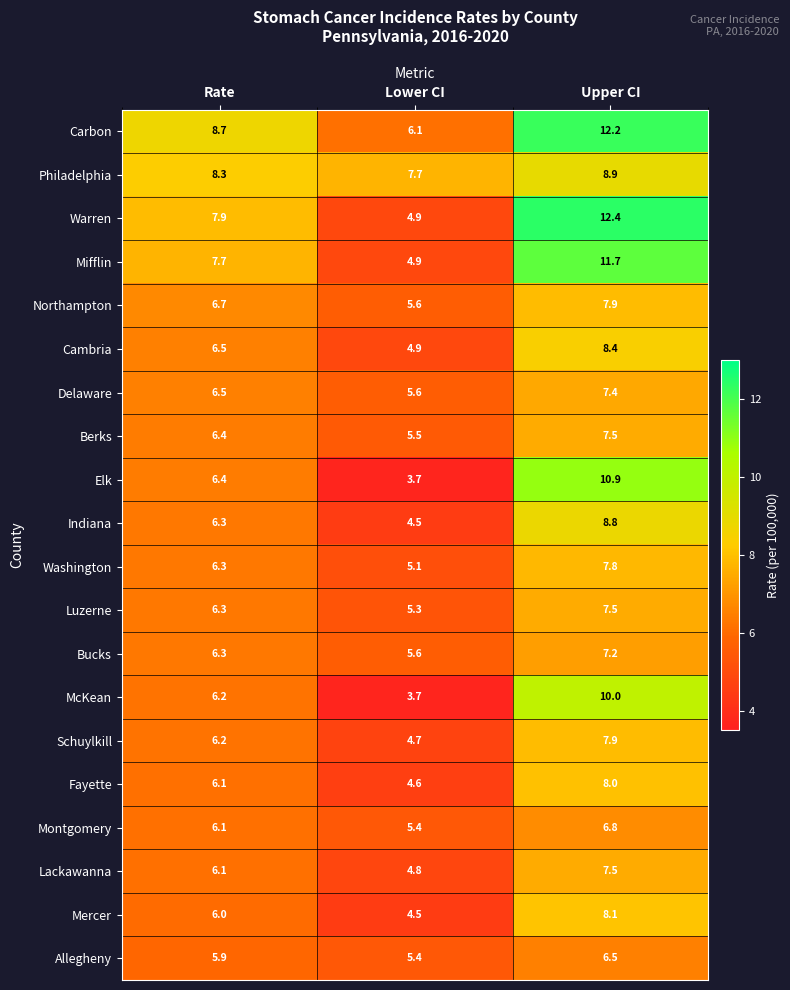

Which series has the largest total across all categories?

Carbon